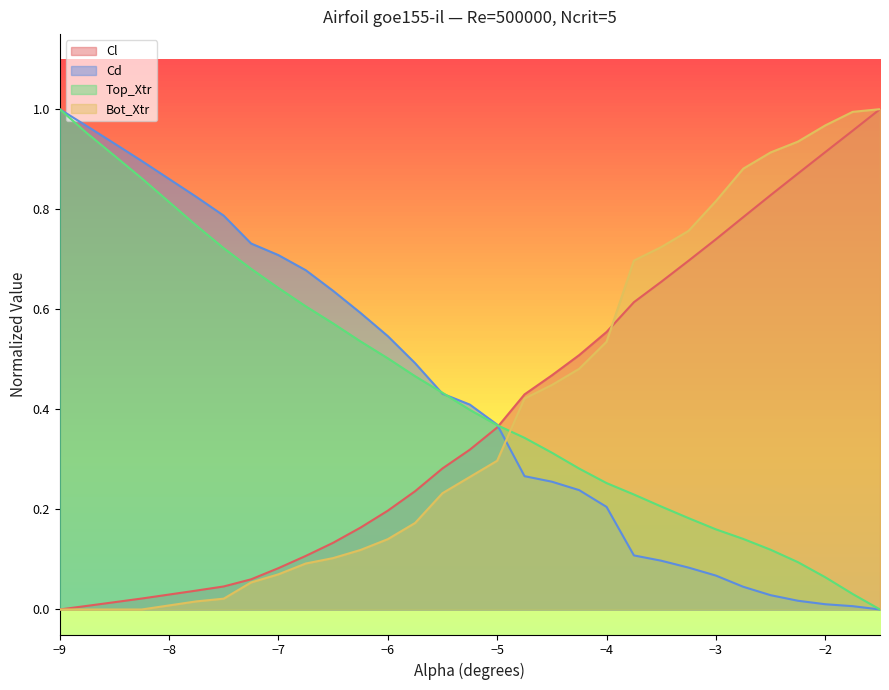

Which series ends up on top after the final intersection of Cd and Top_Xtr?

Top_Xtr